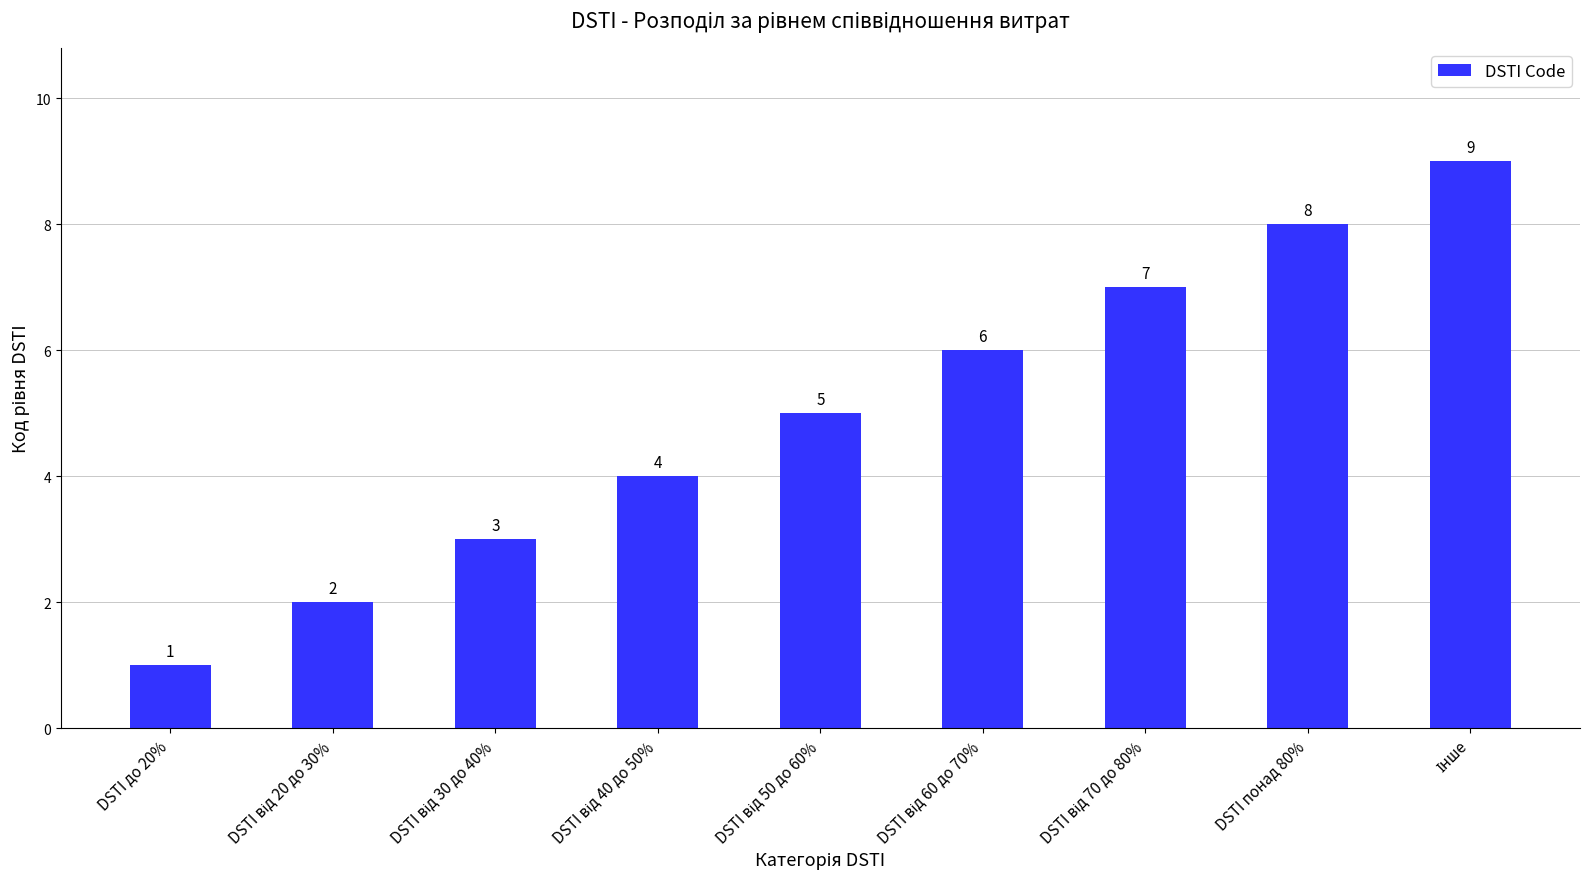

Count the values in the range 3 to 7.

5